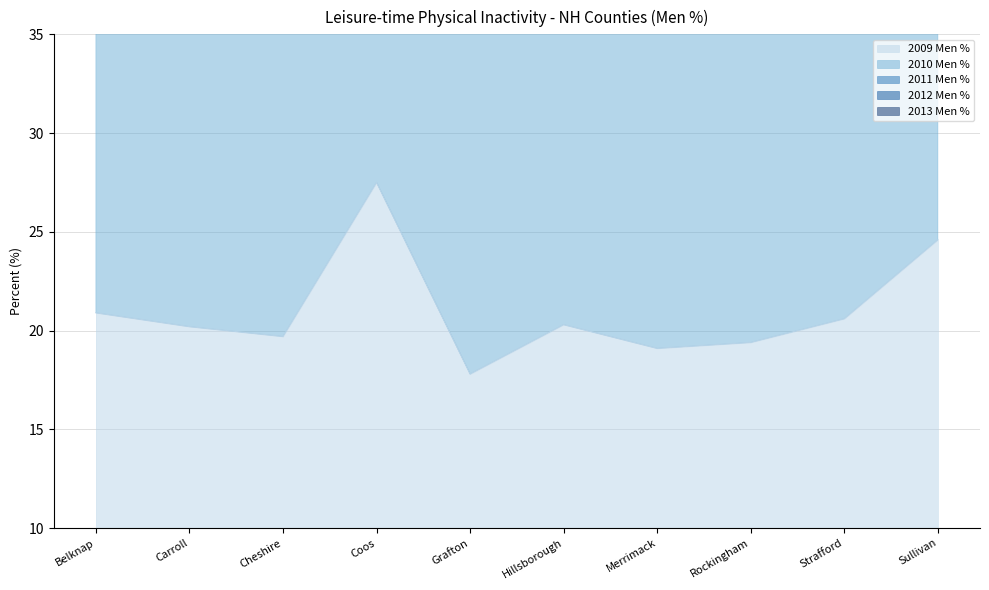

What is the lowest value of the 2009 Men % series?

17.8